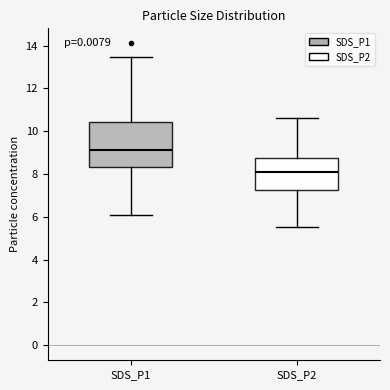

Which box is the tallest, from its lower edge to its upper edge?

SDS_P1